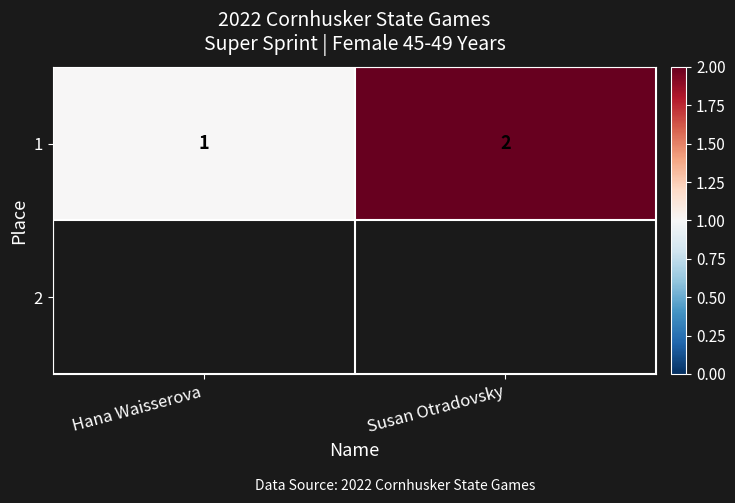

How many values are below 2?

1